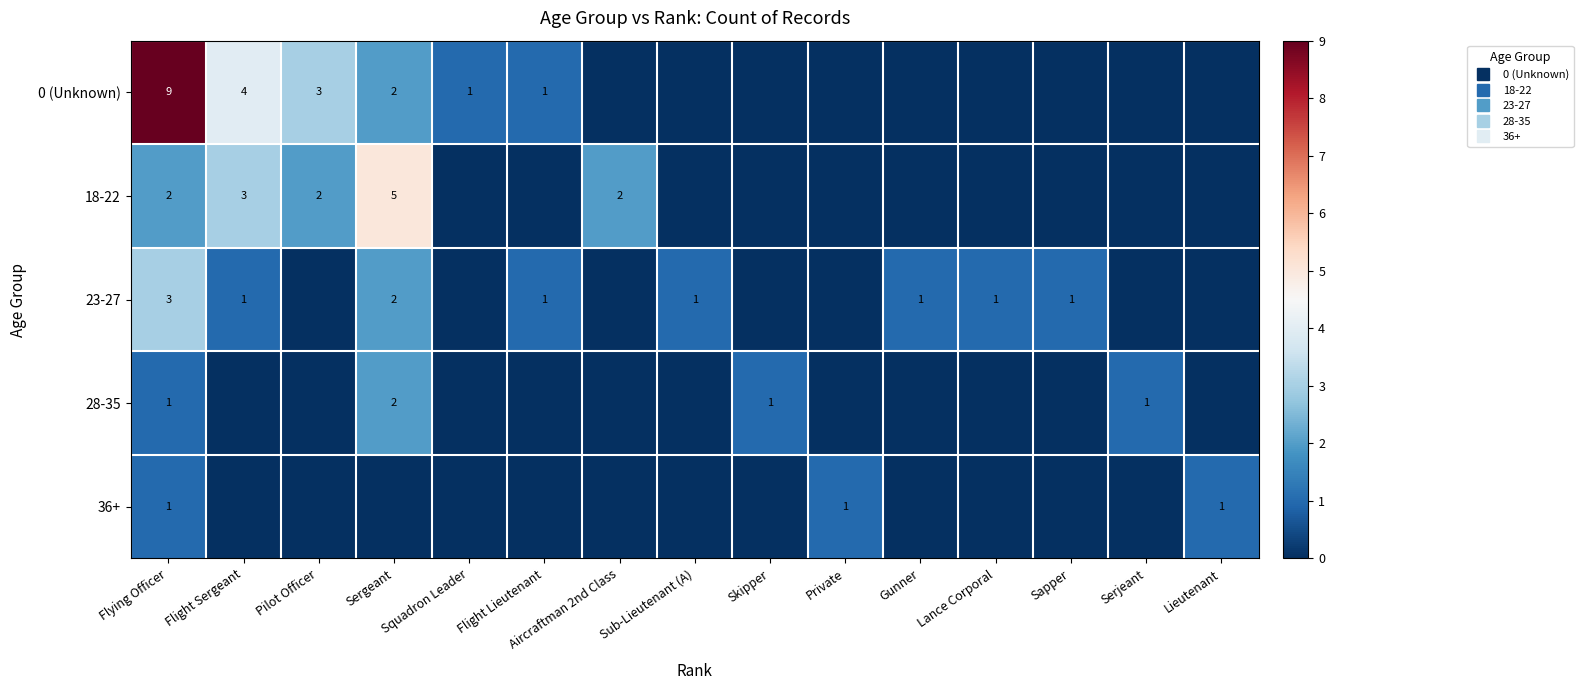

Between Sub-Lieutenant (A) and Skipper, which series saw the biggest shift?

23-27